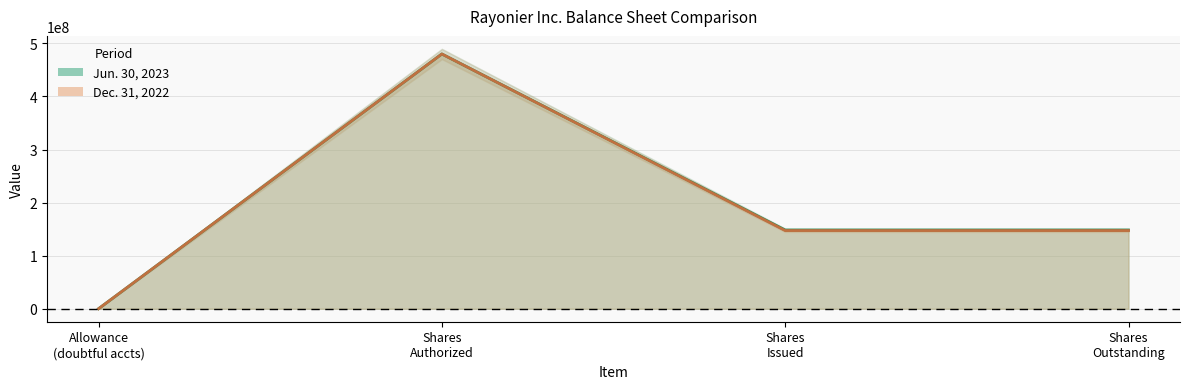

True or false: Jun. 30, 2023 has a value of 744721121 at Shares Authorized.

False